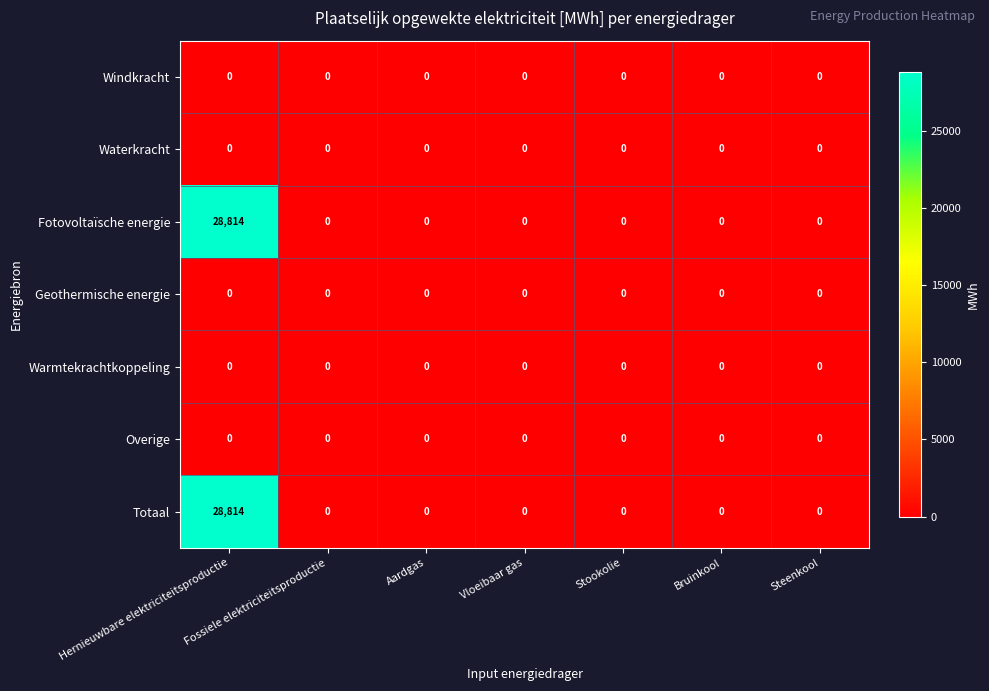

What is the greatest value displayed?

28814